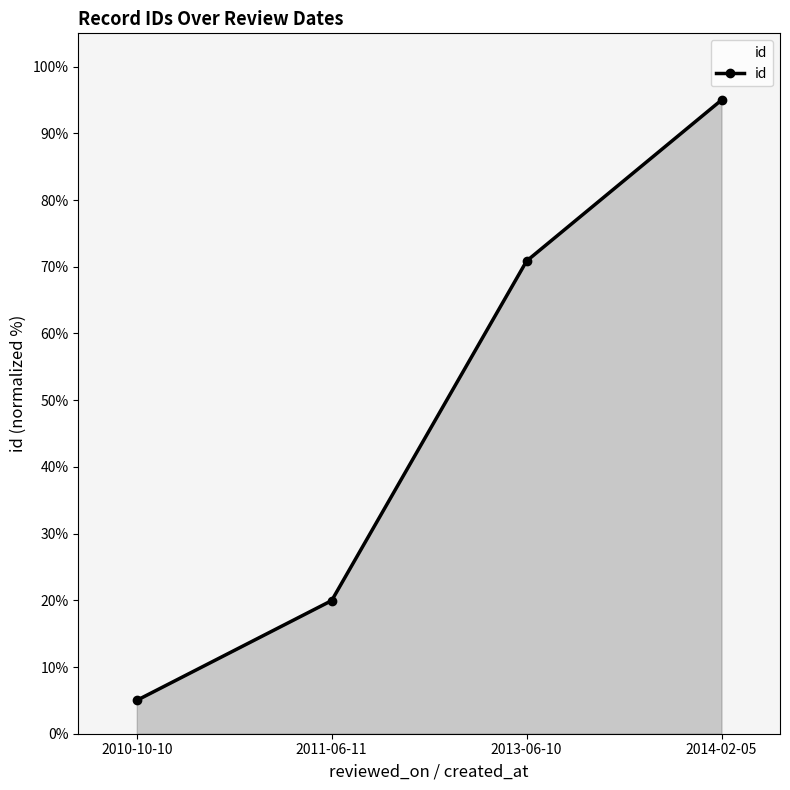

True or false: there are more than 2 points higher than both neighbors.

False